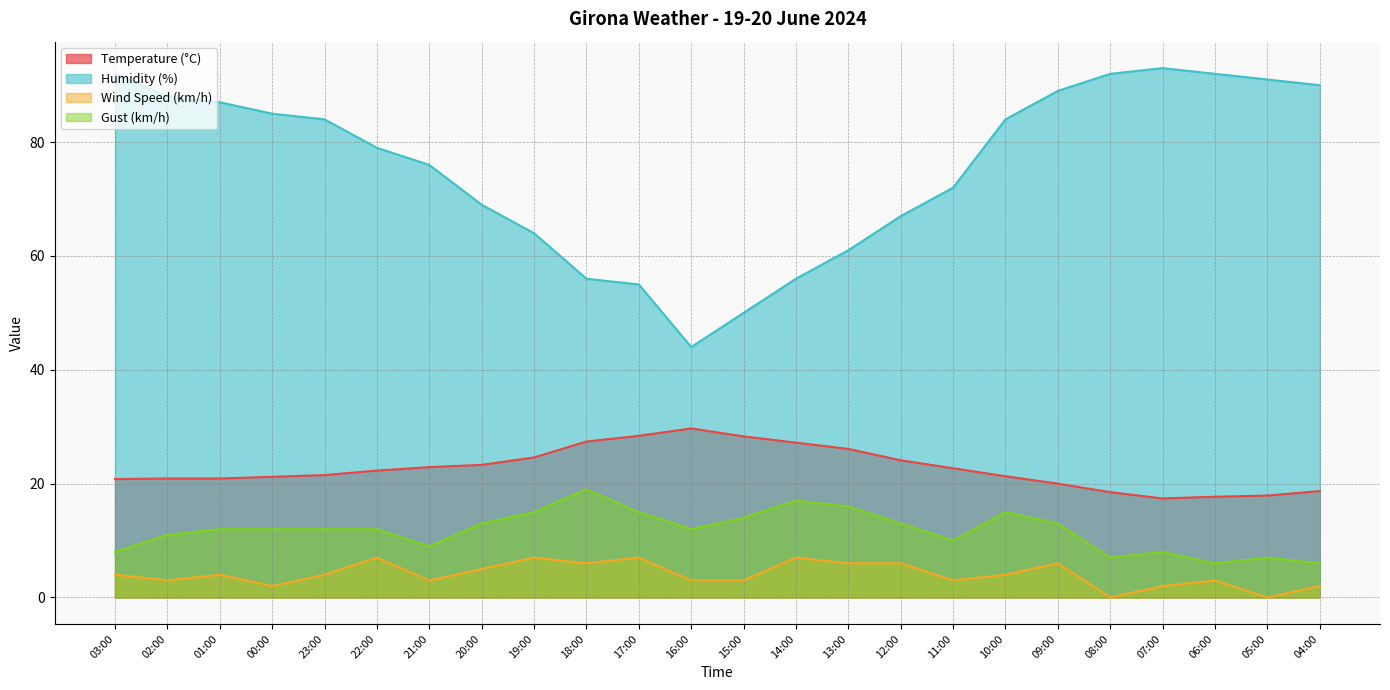

What is the sum of all Temperature (°C) values?

543.8